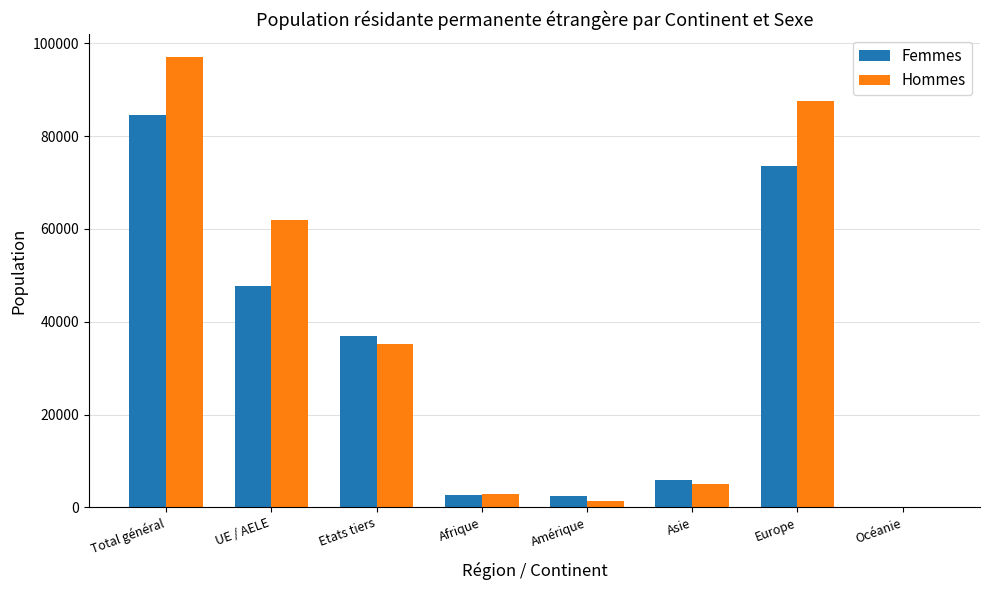

What is the total value across all series at Amérique?

3693